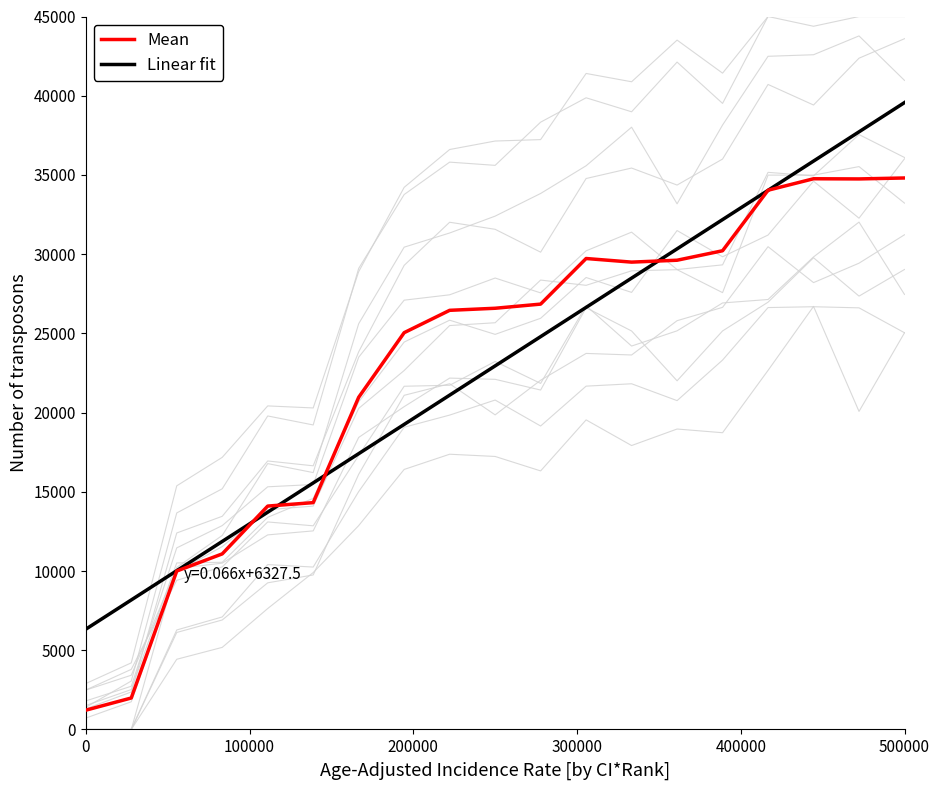

Which series has the largest range (max minus min)?

Mean